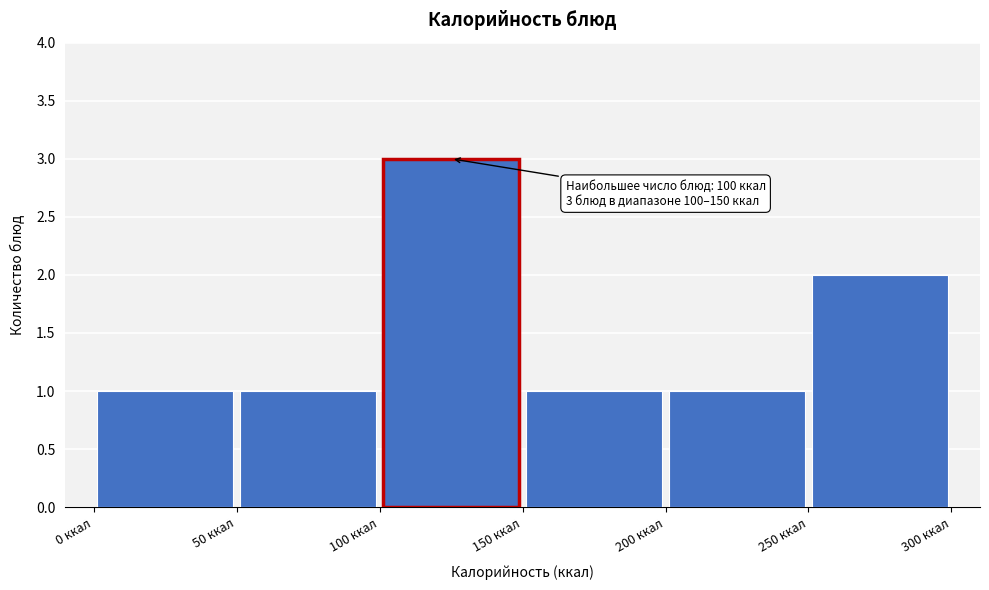

Which range on the x-axis has the tallest bar?

100 to 150